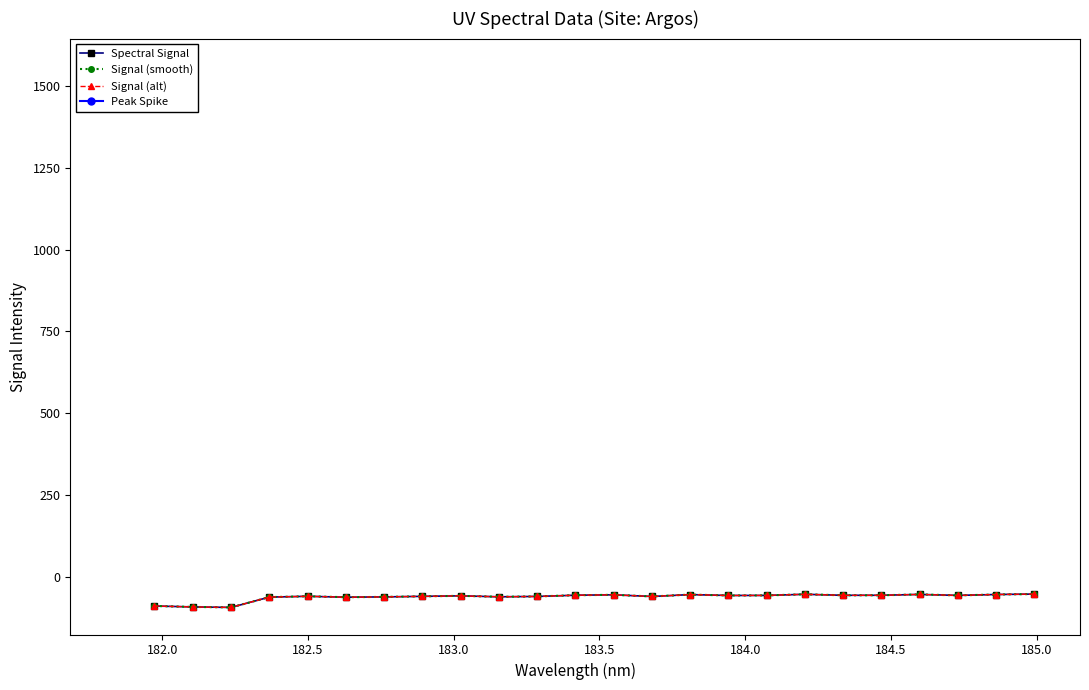

What is the minimum value for Signal (smooth)?

-93.1